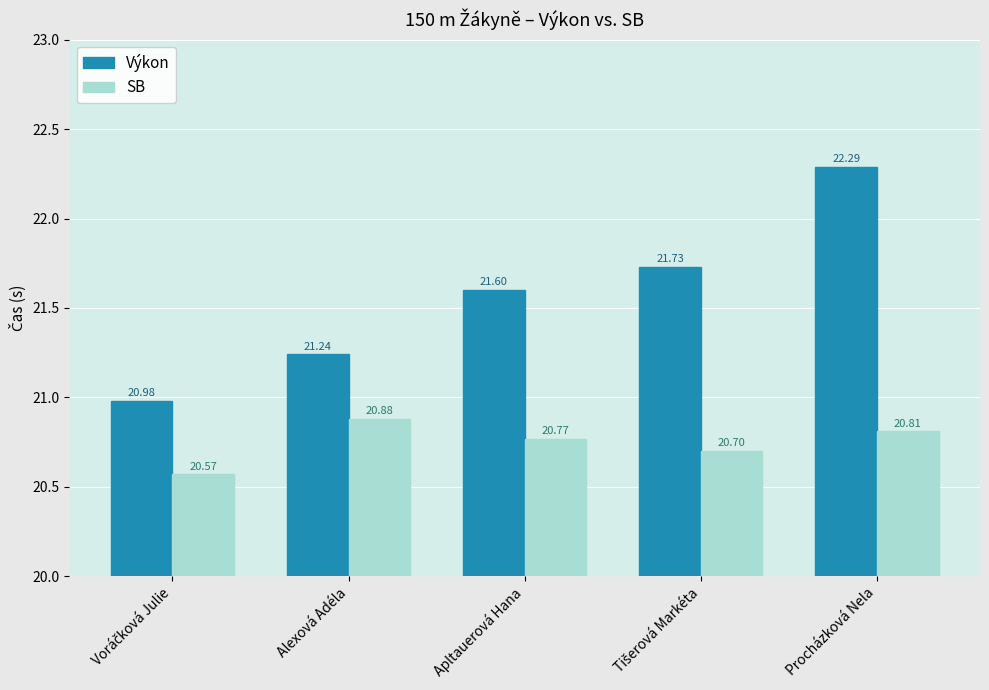

True or false: SB has a value of 20.9 at Alexová Adéla.

True